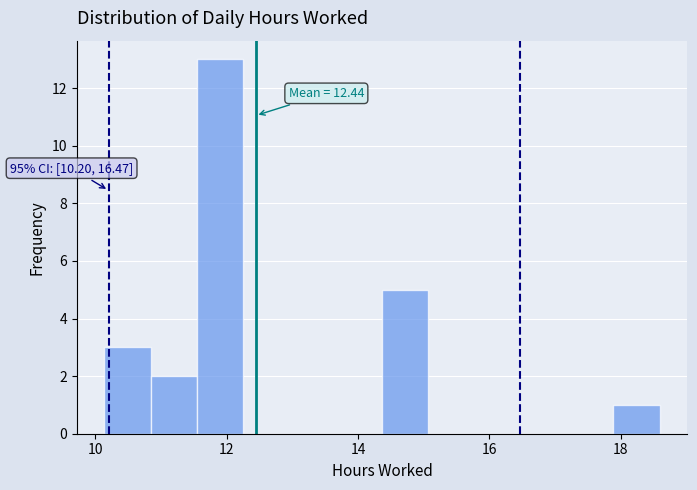

Around what value on the x-axis is the tallest bar? Give the approximate position of its centre, as read against the axis.

12.0